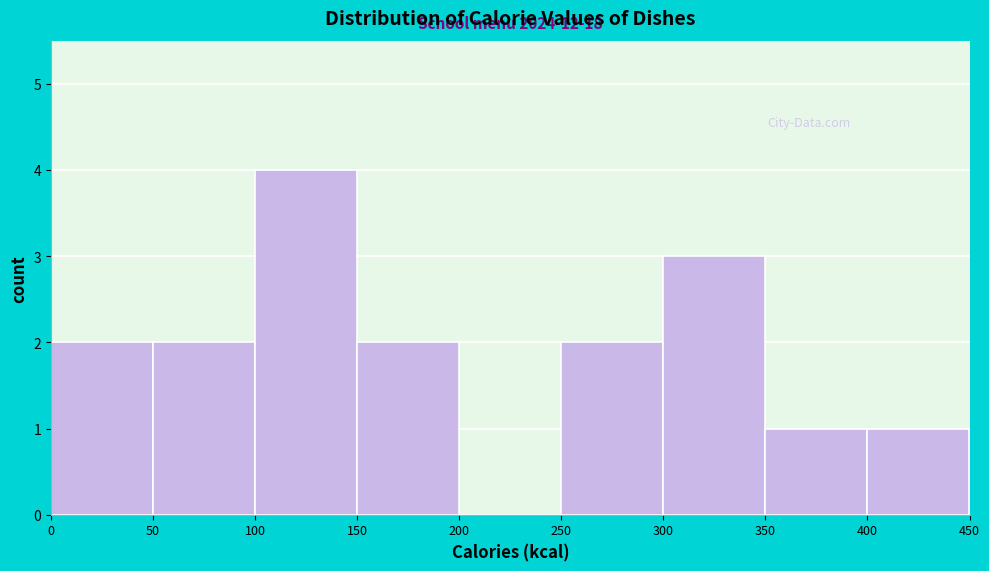

Which range on the x-axis has the tallest bar?

100 to 150